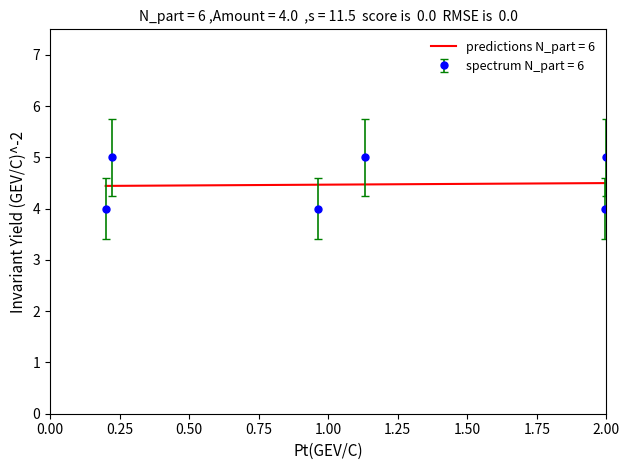

Reading right to left, list all the values displayed in this chart.

5	4	5	4	5	4